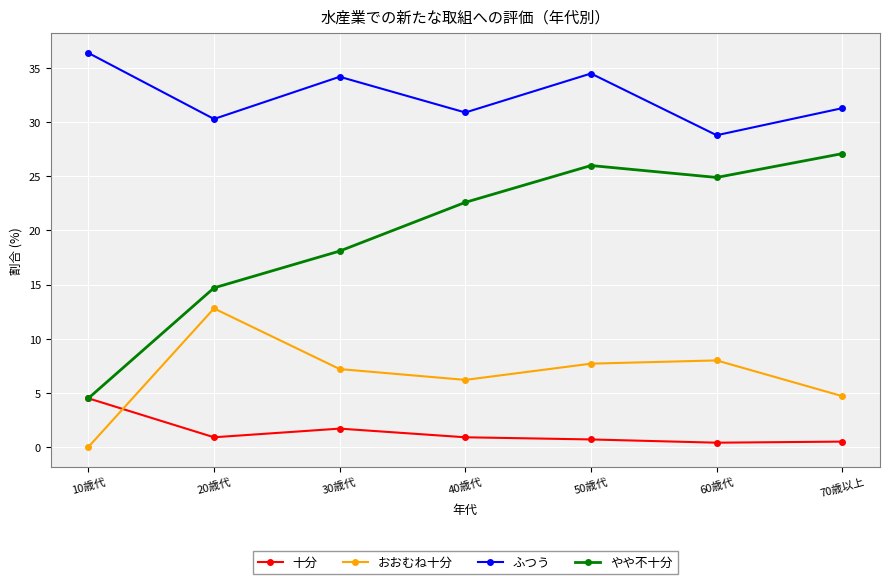

The おおむね十分 series shows 2.7 at 40歳代. True or false?

False